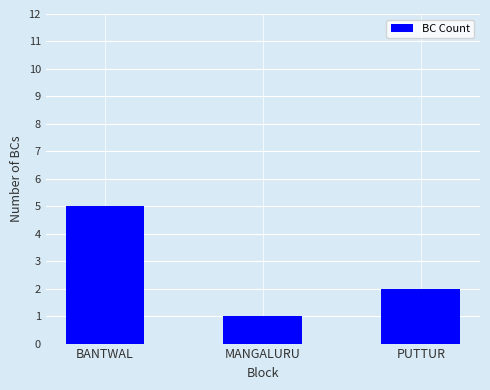

True or false: the data shows 2 at PUTTUR.

True